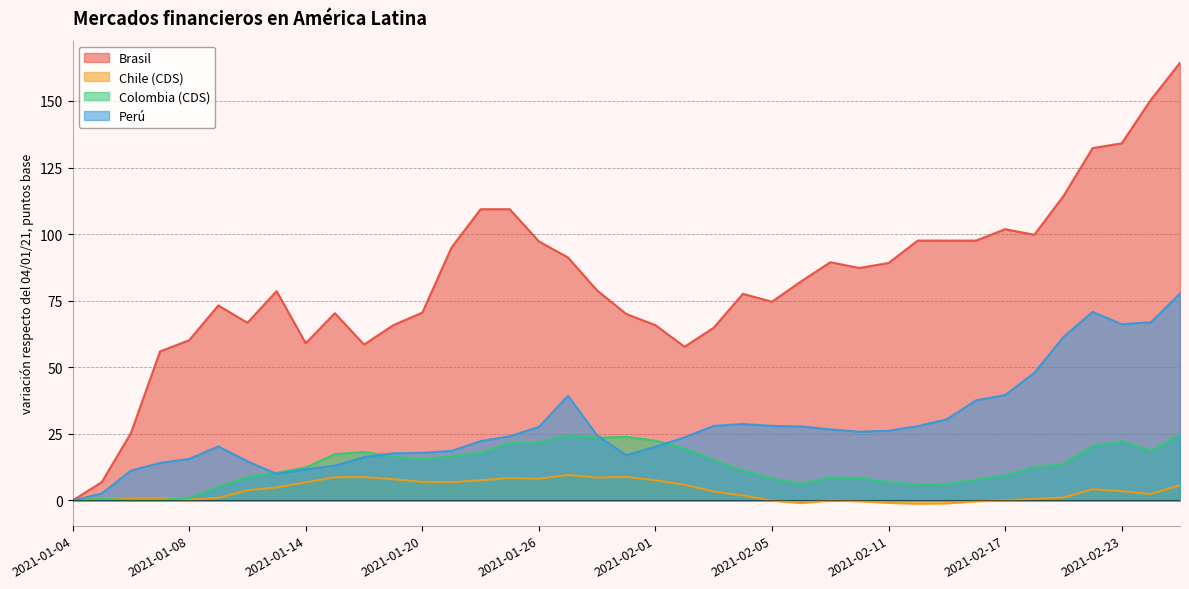

What is the smallest value displayed?

-1.2